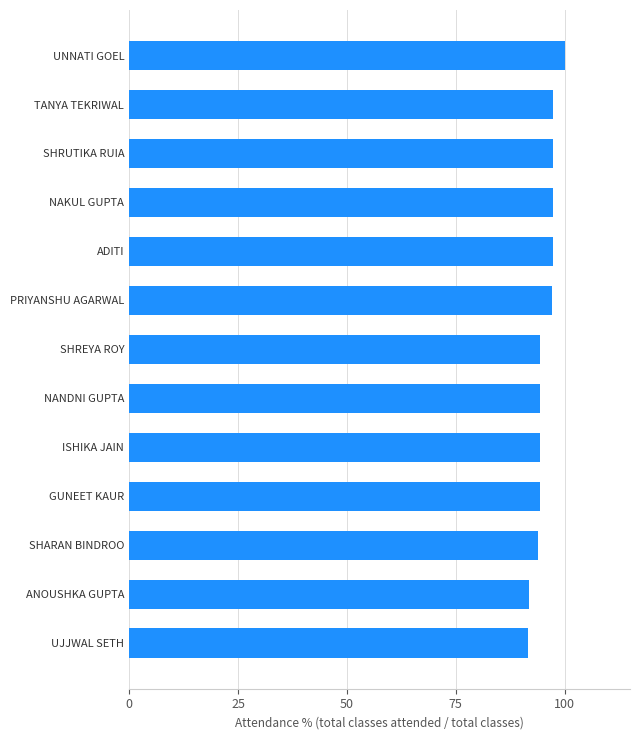

True or false: the data shows 34.1 at NANDNI GUPTA.

False